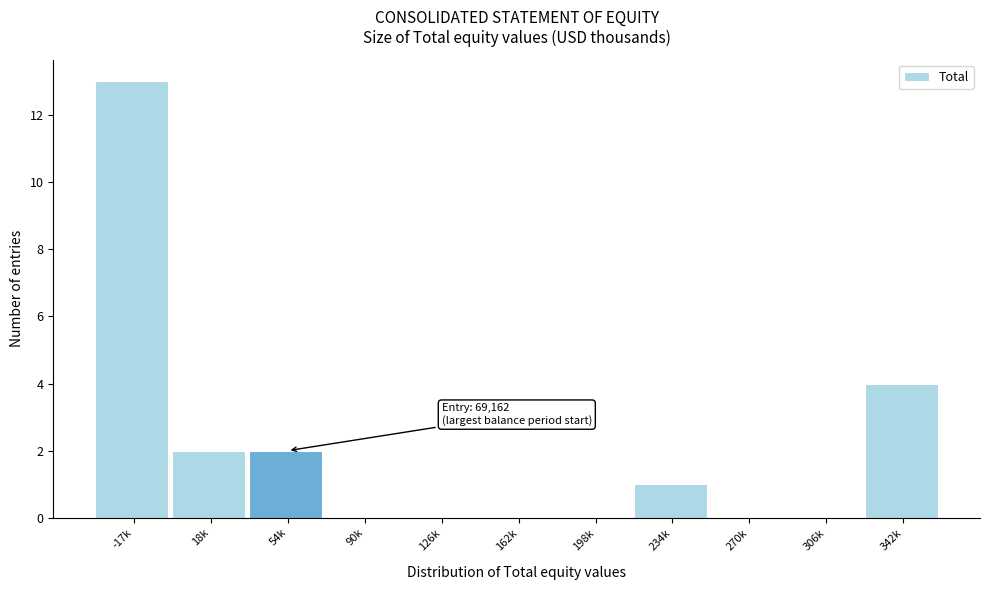

Reading left to right, extract all data points from this chart.

-17k=13	18k=2	54k=2	90k=0	126k=0	162k=0	198k=0	234k=1	270k=0	306k=0	342k=4